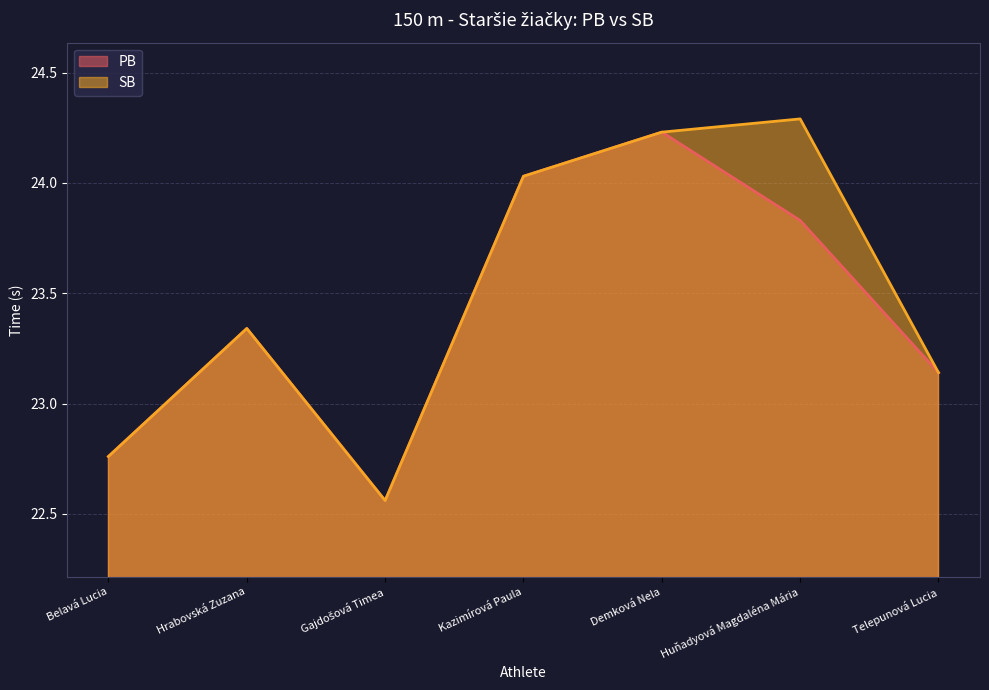

True or false: PB and SB intersect in this chart.

False